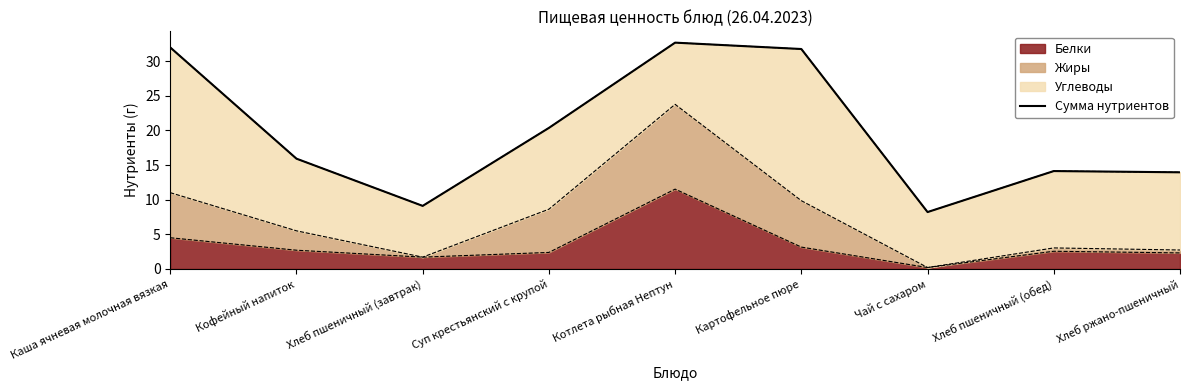

Rank the categories by value from highest to lowest.

Котлета рыбная Нептун, Каша ячневая молочная вязкая, Картофельное пюре, Суп крестьянский с крупой, Кофейный напиток, Хлеб пшеничный (обед), Хлеб ржано-пшеничный, Хлеб пшеничный (завтрак), Чай с сахаром